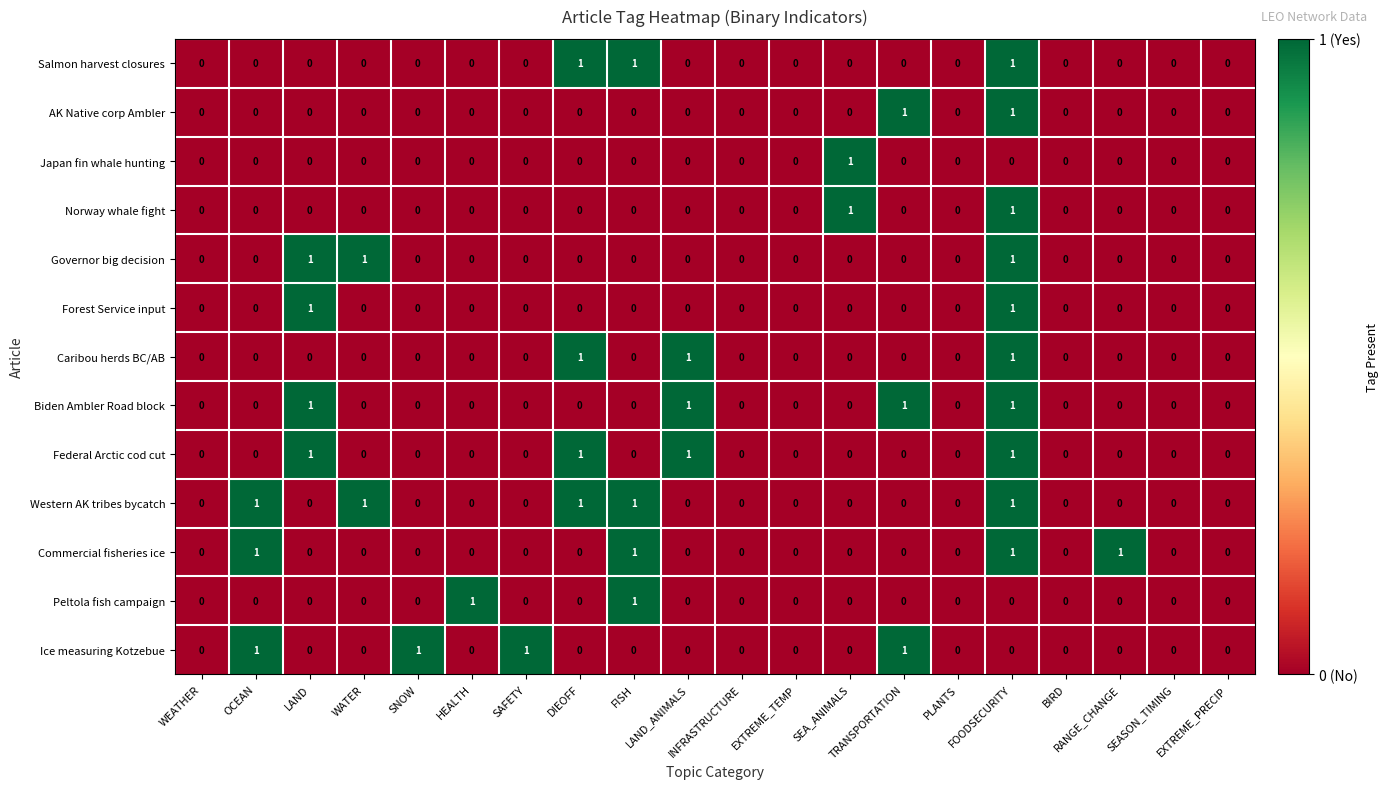

How many Norway whale fight values are between 0 and 1?

20